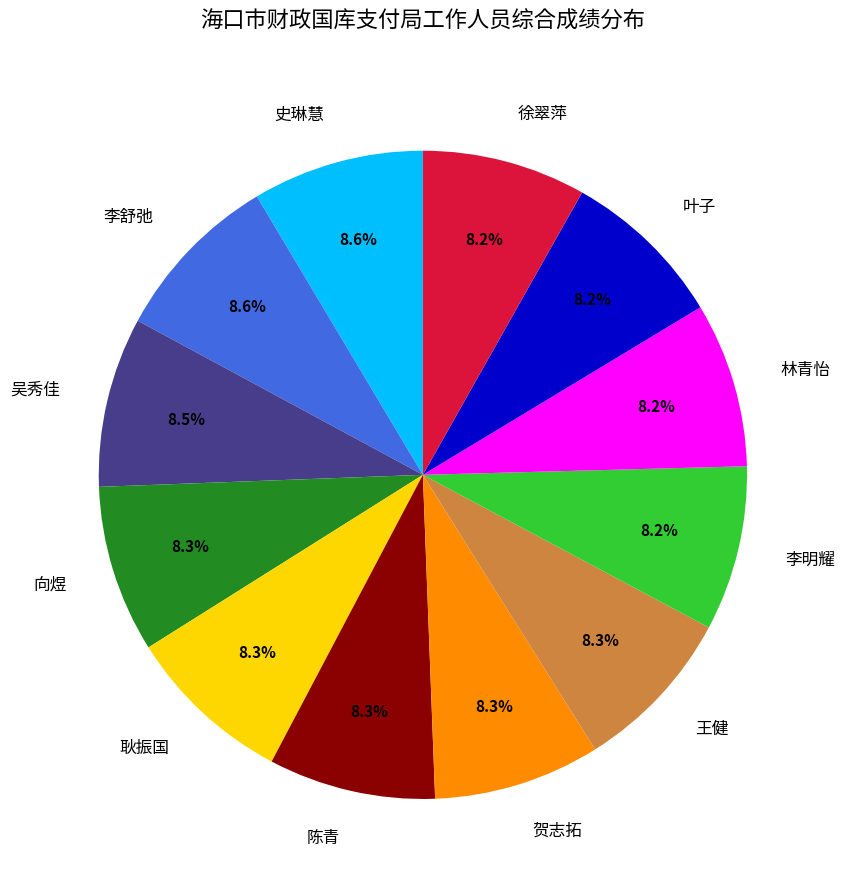

True or false: 贺志拓 accounts for 8% of the total.

True